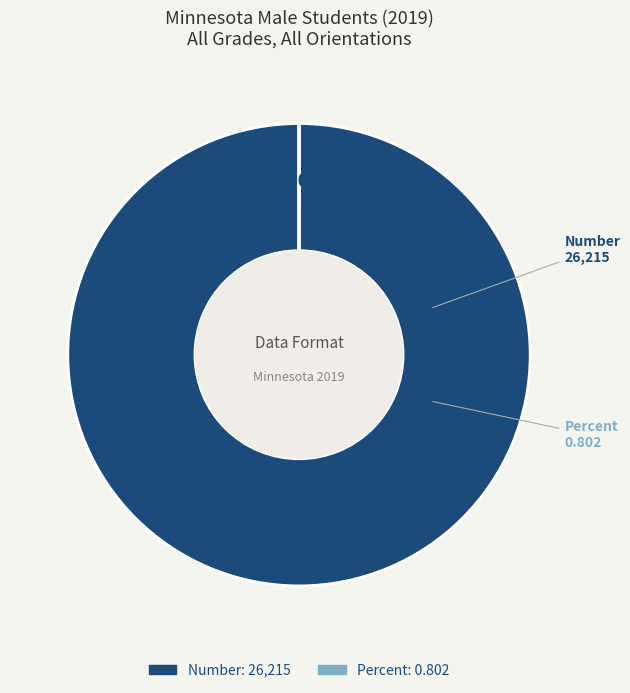

Do Percent and Number together represent more than half of the pie?

Yes